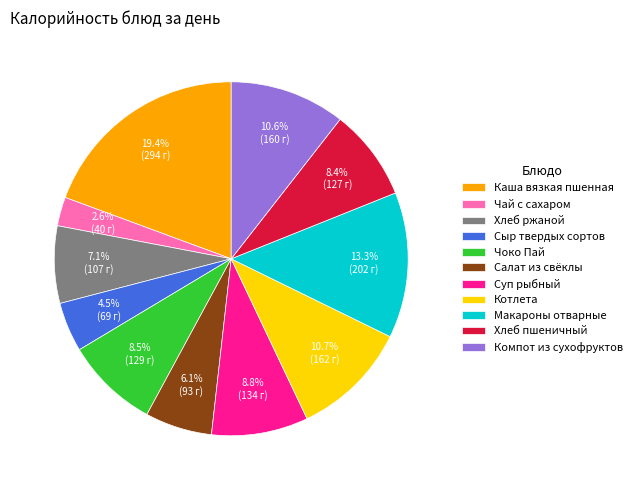

What portion of the pie excludes Чай с сахаром?

97.4%